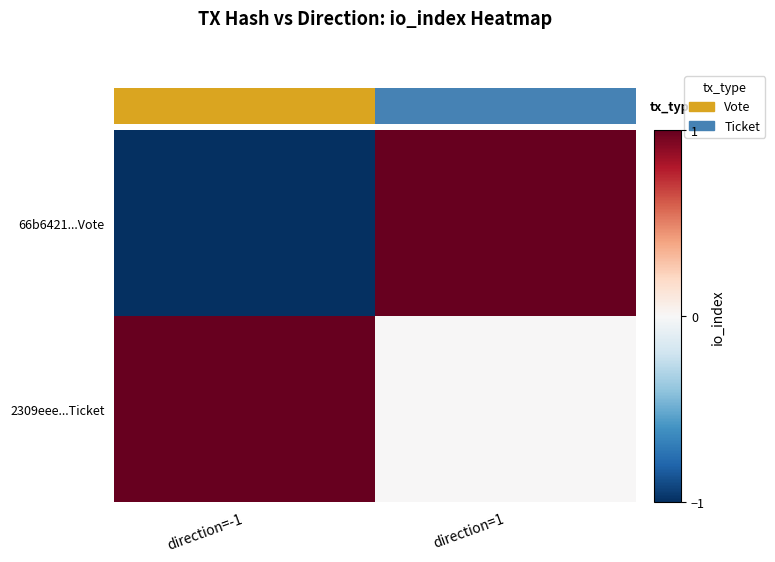

The 66b6421...Vote series shows 1 at direction=1. True or false?

True